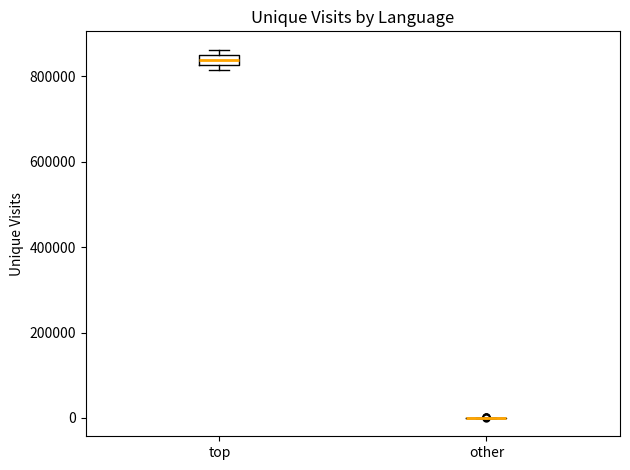

Which box is the tallest, from its lower edge to its upper edge?

top